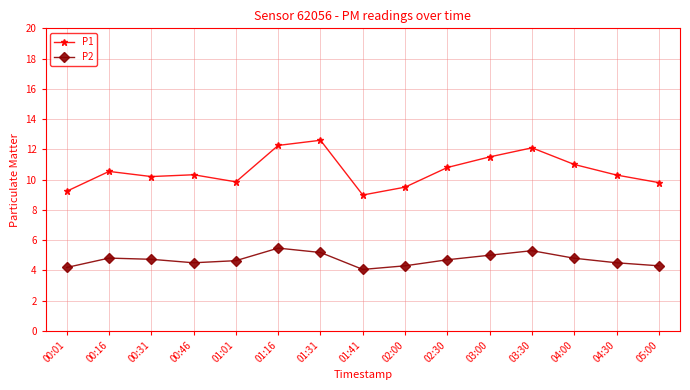

What is the spread (max minus min) of values at 04:00?

6.2